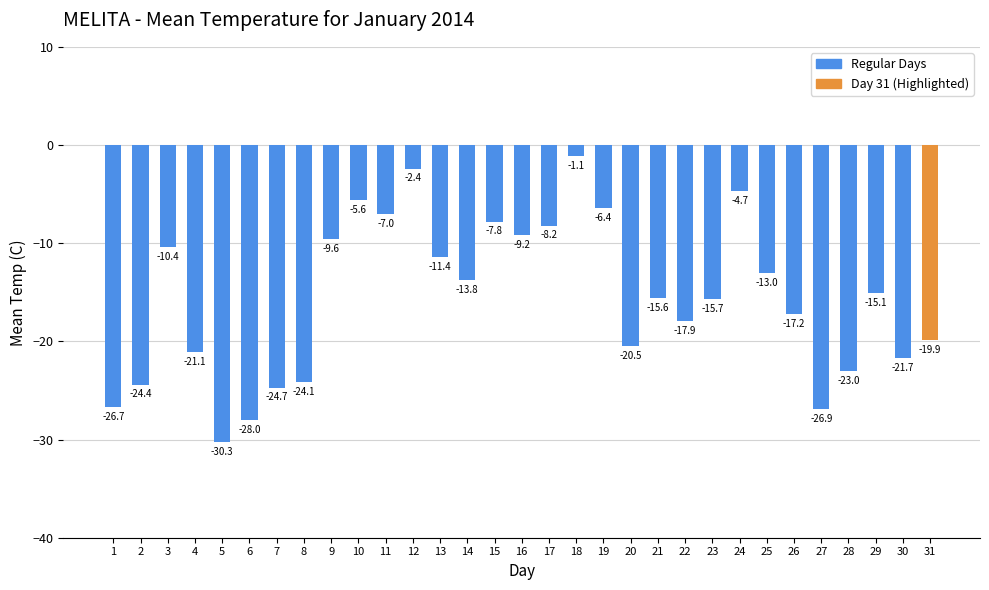

Which category has the lowest value across all series?

5